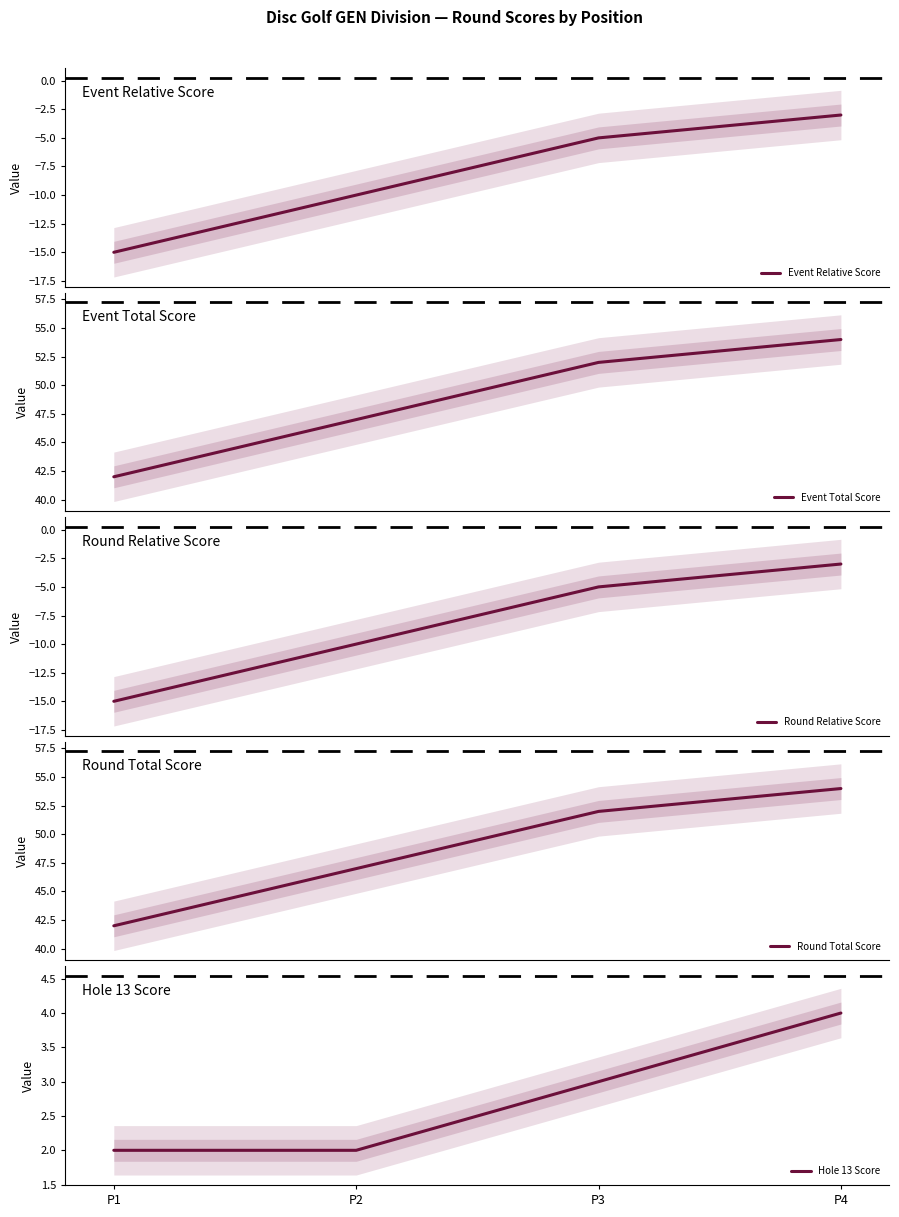

True or false: Hole 13 Score has more than 0 interior local peaks.

False